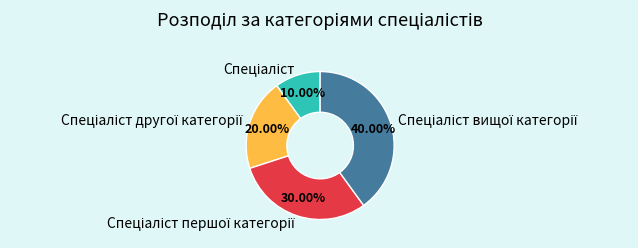

Is there any slice that represents more than half of the pie?

No